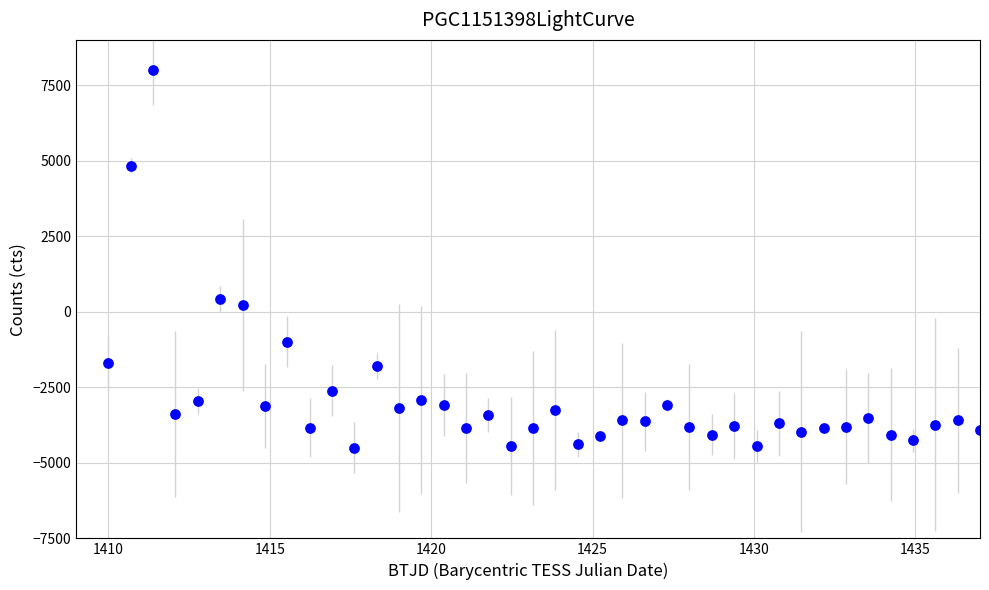

What is the range of X values (max minus min)?

27.0